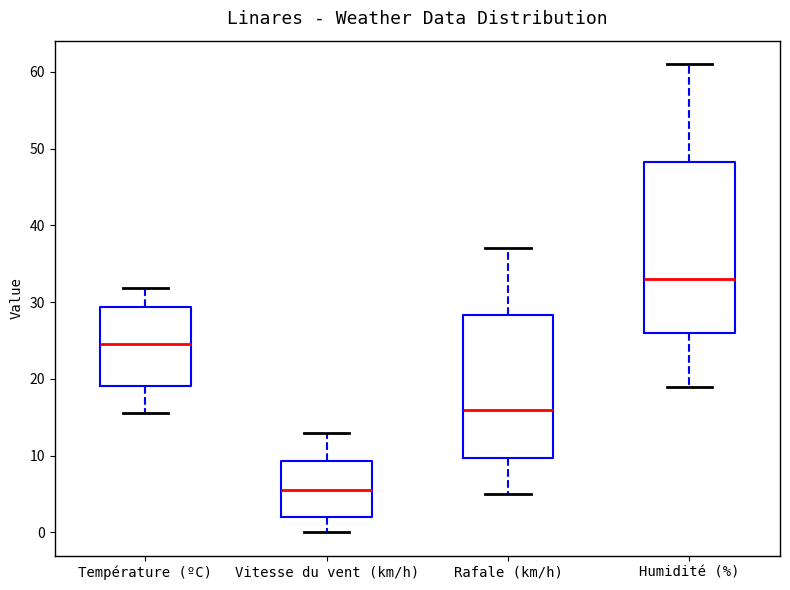

Which box's median line is the lowest?

Vitesse du vent (km/h)